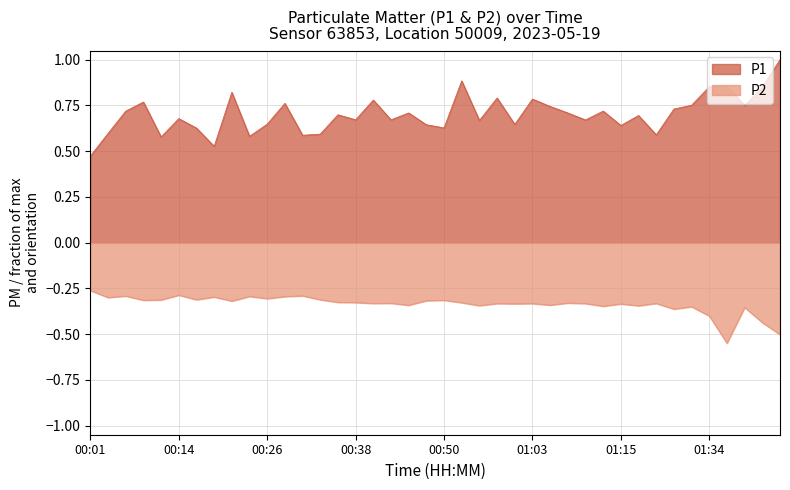

Is it true that P2 equals -0.3 at 01:15?

True